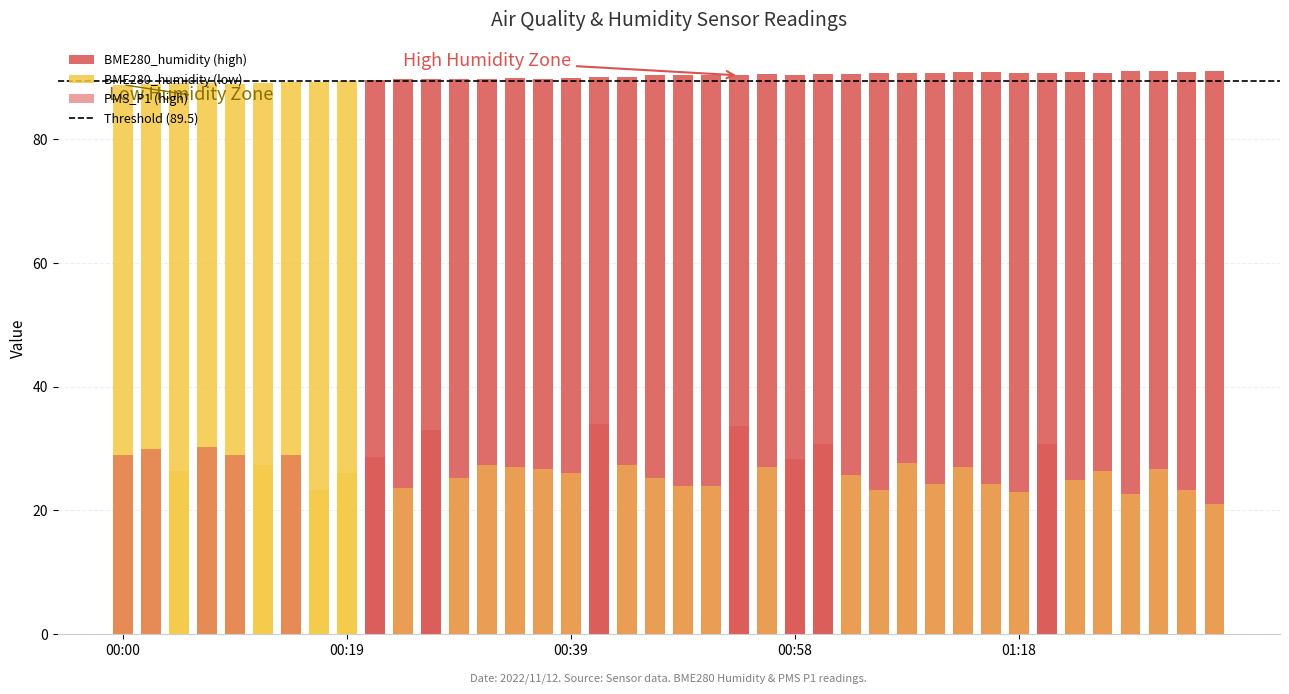

List the series in order of their overall mean, lowest first.

PMS_P1, BME280_humidity